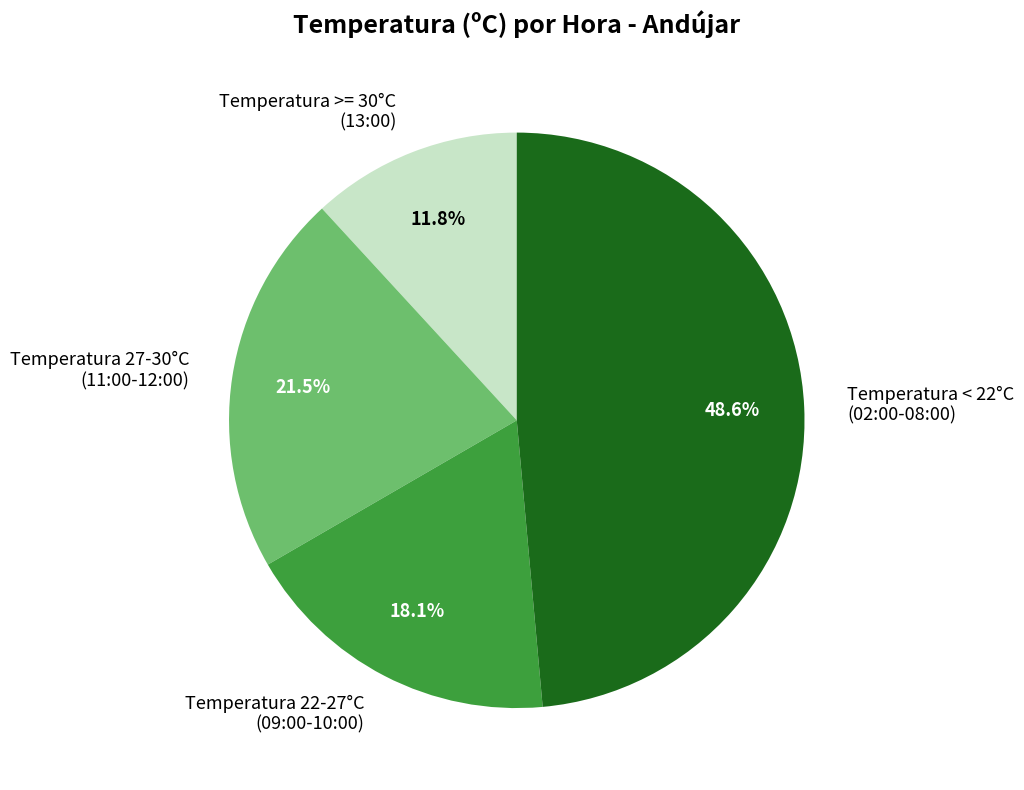

Between Temperatura 22-27°C (09:00-10:00) and Temperatura < 22°C (02:00-08:00), which is larger?

Temperatura < 22°C (02:00-08:00)